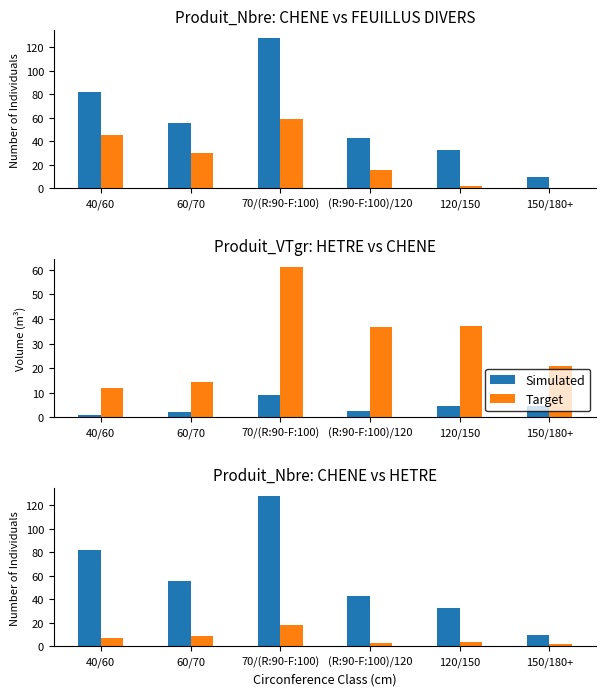

What are all the series names shown in the legend?

Simulated, Target